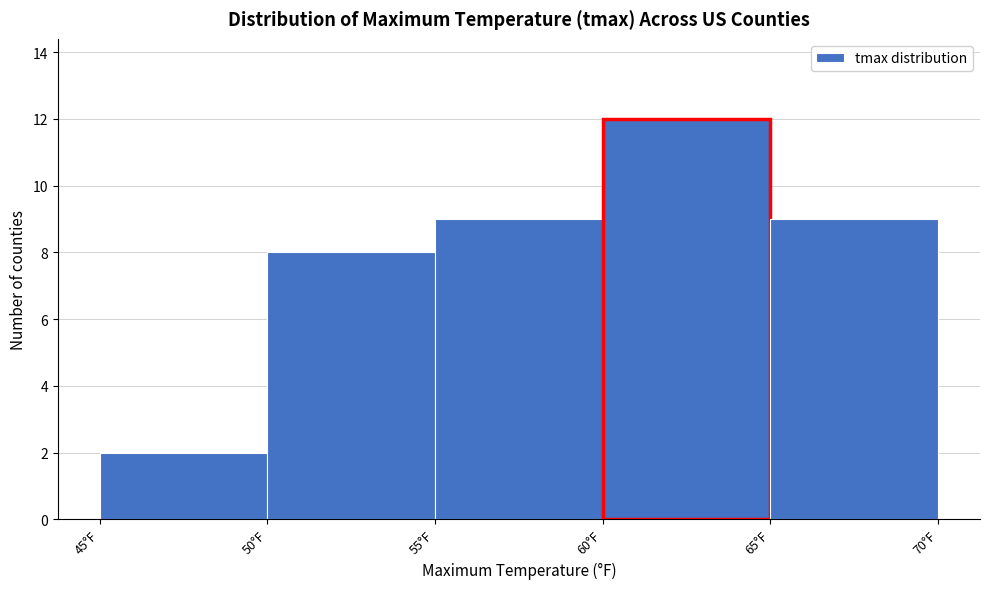

How tall is the bar that spans 50 to 55 on the x-axis? The values are not printed on the chart, so give them approximately, as read against the axis.

8